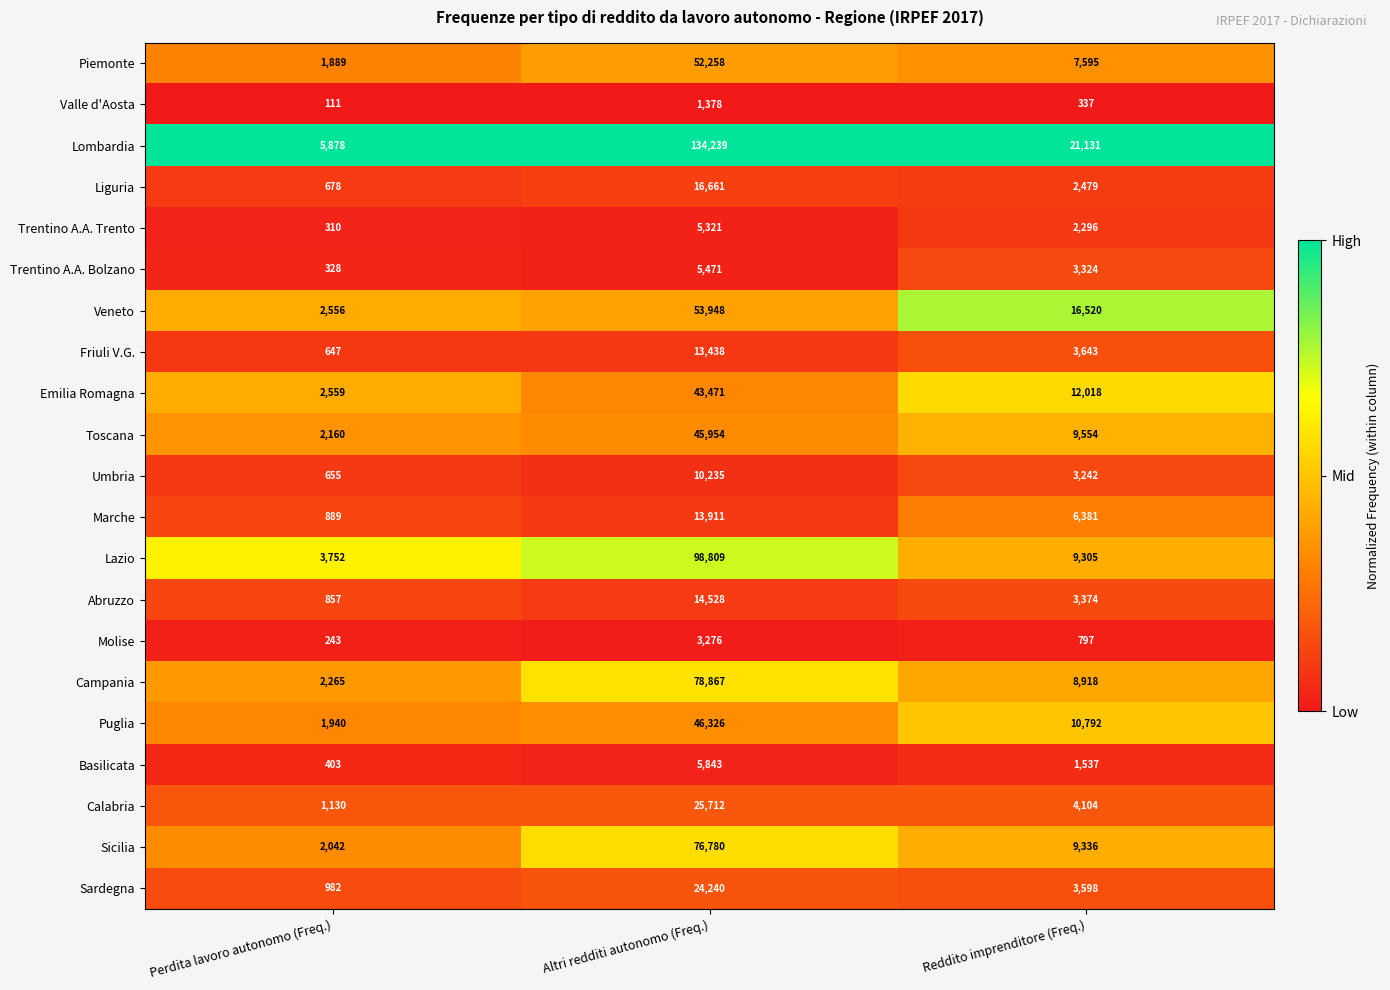

What is the average value of the Liguria series?

6606